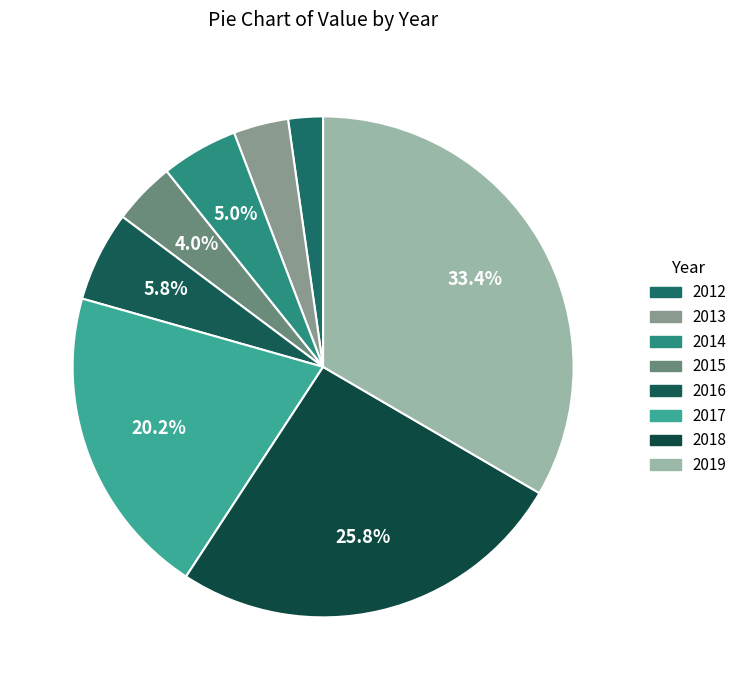

What percentage is the 2015 slice, to the nearest percent?

4%